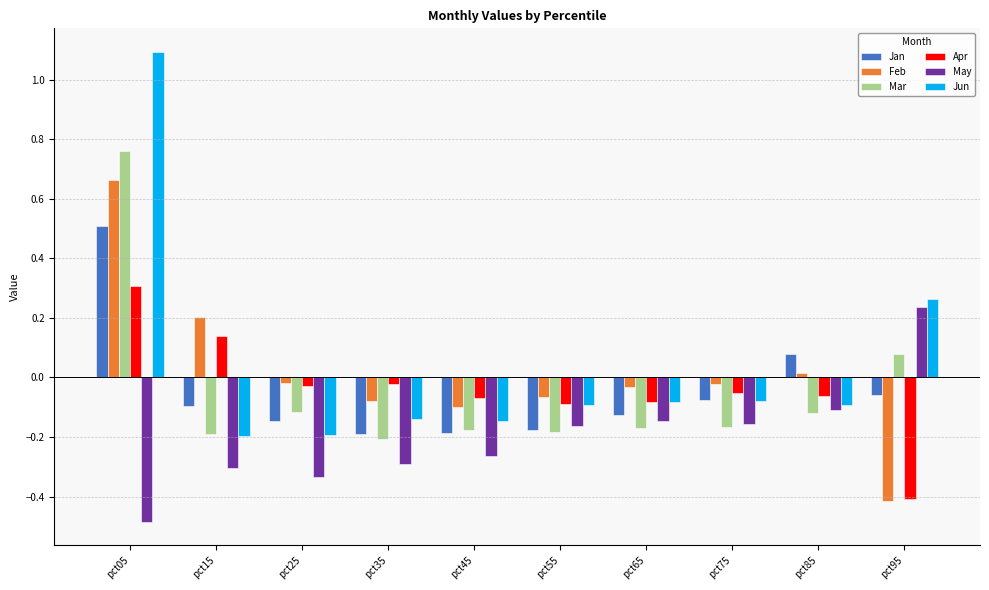

Is it true that Apr equals -0.0 at pct35?

True